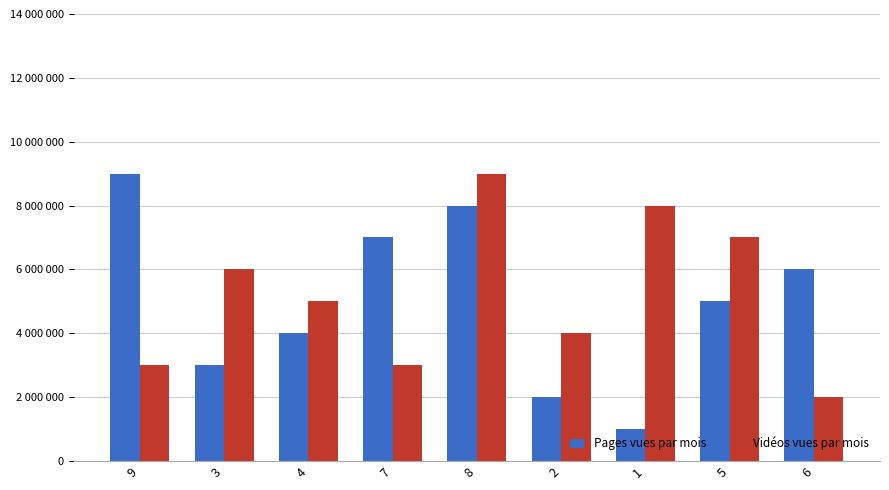

True or false: Vidéos vues par mois has a value of 6598281 at 2.

False